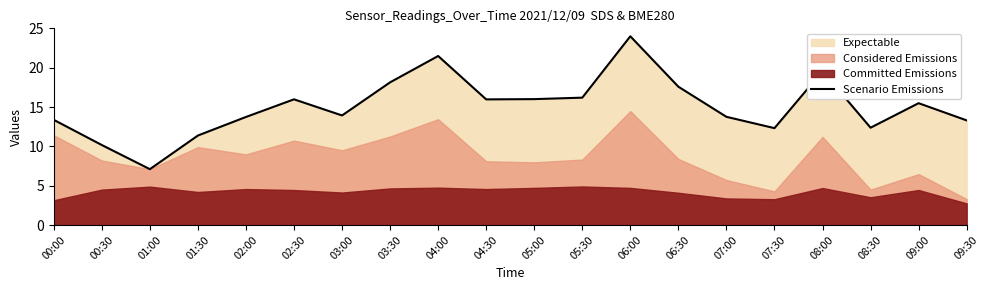

What is the label of the 11th point from the right?

04:30